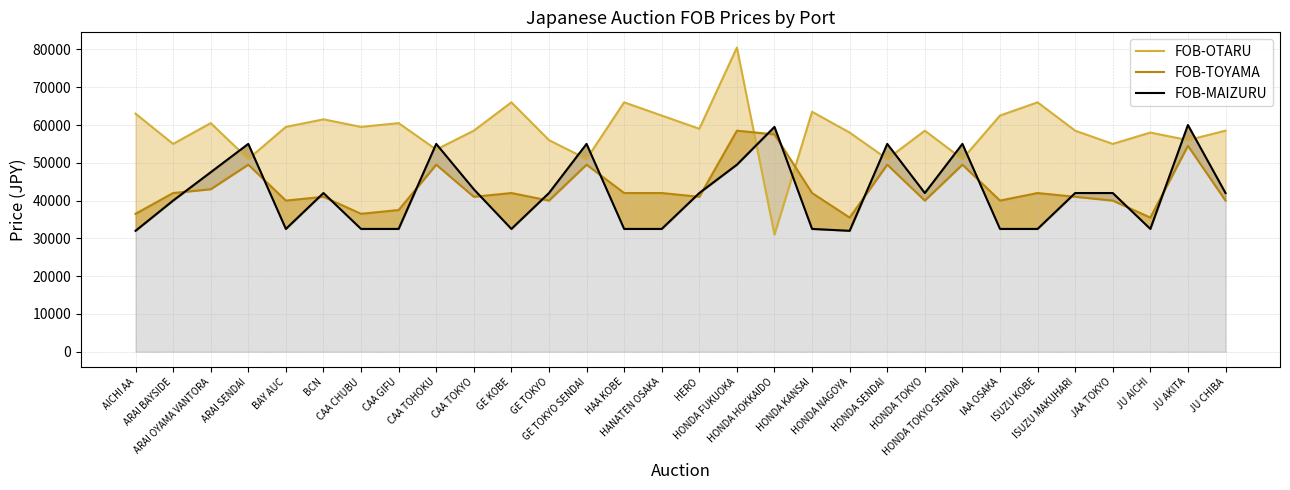

True or false: FOB-OTARU and FOB-MAIZURU cross at least once.

True